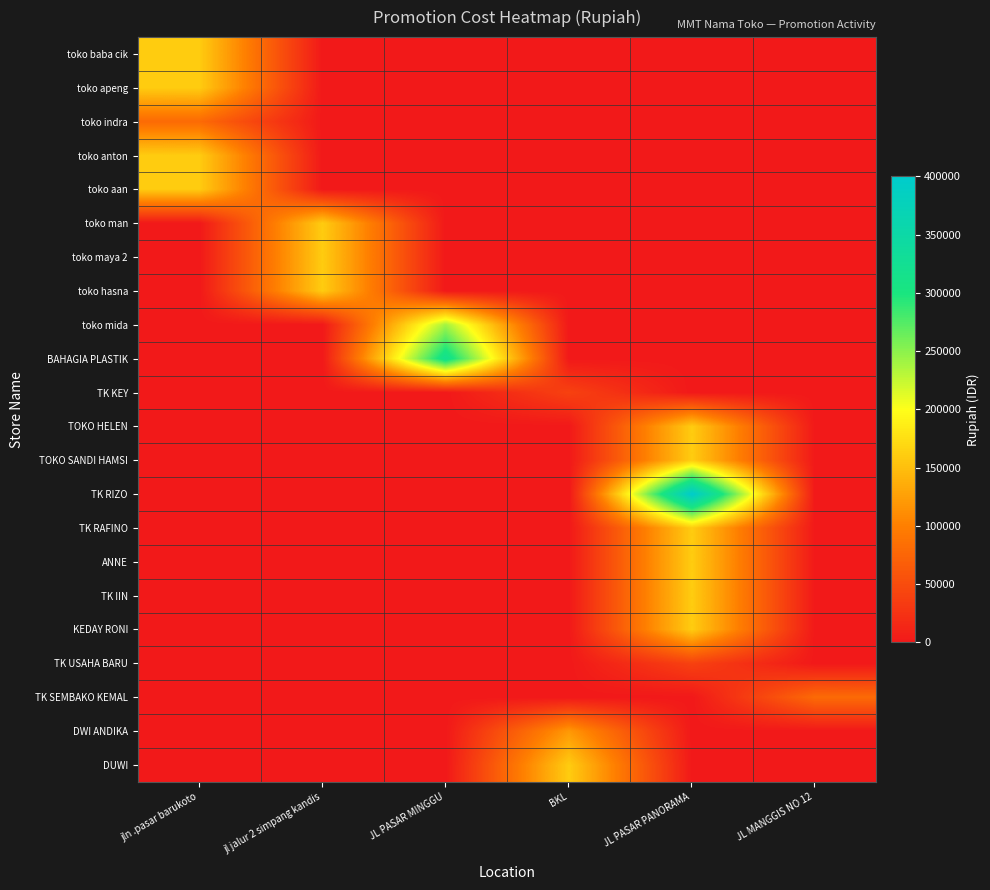

Reading left to right, transcribe all the data shown in this chart.

toko baba cik: jln .pasar barukoto=160000	jl jalur 2 simpang kandis=0	JL PASAR MINGGU=0	BKL=0	JL PASAR PANORAMA=0	JL MANGGIS NO 12=0
toko apeng: jln .pasar barukoto=160000	jl jalur 2 simpang kandis=0	JL PASAR MINGGU=0	BKL=0	JL PASAR PANORAMA=0	JL MANGGIS NO 12=0
toko indra: jln .pasar barukoto=80000	jl jalur 2 simpang kandis=0	JL PASAR MINGGU=0	BKL=0	JL PASAR PANORAMA=0	JL MANGGIS NO 12=0
toko anton: jln .pasar barukoto=160000	jl jalur 2 simpang kandis=0	JL PASAR MINGGU=0	BKL=0	JL PASAR PANORAMA=0	JL MANGGIS NO 12=0
toko aan: jln .pasar barukoto=160000	jl jalur 2 simpang kandis=0	JL PASAR MINGGU=0	BKL=0	JL PASAR PANORAMA=0	JL MANGGIS NO 12=0
toko man: jln .pasar barukoto=0	jl jalur 2 simpang kandis=160000	JL PASAR MINGGU=0	BKL=0	JL PASAR PANORAMA=0	JL MANGGIS NO 12=0
toko maya 2: jln .pasar barukoto=0	jl jalur 2 simpang kandis=160000	JL PASAR MINGGU=0	BKL=0	JL PASAR PANORAMA=0	JL MANGGIS NO 12=0
toko hasna: jln .pasar barukoto=0	jl jalur 2 simpang kandis=160000	JL PASAR MINGGU=0	BKL=0	JL PASAR PANORAMA=0	JL MANGGIS NO 12=0
toko mida: jln .pasar barukoto=0	jl jalur 2 simpang kandis=0	JL PASAR MINGGU=240000	BKL=0	JL PASAR PANORAMA=0	JL MANGGIS NO 12=0
BAHAGIA PLASTIK: jln .pasar barukoto=0	jl jalur 2 simpang kandis=0	JL PASAR MINGGU=320000	BKL=0	JL PASAR PANORAMA=0	JL MANGGIS NO 12=0
TK KEY: jln .pasar barukoto=0	jl jalur 2 simpang kandis=0	JL PASAR MINGGU=0	BKL=40000	JL PASAR PANORAMA=0	JL MANGGIS NO 12=0
TOKO HELEN: jln .pasar barukoto=0	jl jalur 2 simpang kandis=0	JL PASAR MINGGU=0	BKL=0	JL PASAR PANORAMA=160000	JL MANGGIS NO 12=0
TOKO SANDI HAMSI: jln .pasar barukoto=0	jl jalur 2 simpang kandis=0	JL PASAR MINGGU=0	BKL=0	JL PASAR PANORAMA=160000	JL MANGGIS NO 12=0
TK RIZO: jln .pasar barukoto=0	jl jalur 2 simpang kandis=0	JL PASAR MINGGU=0	BKL=0	JL PASAR PANORAMA=400000	JL MANGGIS NO 12=0
TK RAFINO: jln .pasar barukoto=0	jl jalur 2 simpang kandis=0	JL PASAR MINGGU=0	BKL=0	JL PASAR PANORAMA=160000	JL MANGGIS NO 12=0
ANNE: jln .pasar barukoto=0	jl jalur 2 simpang kandis=0	JL PASAR MINGGU=0	BKL=0	JL PASAR PANORAMA=160000	JL MANGGIS NO 12=0
TK IIN: jln .pasar barukoto=0	jl jalur 2 simpang kandis=0	JL PASAR MINGGU=0	BKL=0	JL PASAR PANORAMA=160000	JL MANGGIS NO 12=0
KEDAY RONI: jln .pasar barukoto=0	jl jalur 2 simpang kandis=0	JL PASAR MINGGU=0	BKL=0	JL PASAR PANORAMA=160000	JL MANGGIS NO 12=0
TK USAHA BARU: jln .pasar barukoto=0	jl jalur 2 simpang kandis=0	JL PASAR MINGGU=0	BKL=0	JL PASAR PANORAMA=40000	JL MANGGIS NO 12=0
TK SEMBAKO KEMAL: jln .pasar barukoto=0	jl jalur 2 simpang kandis=0	JL PASAR MINGGU=0	BKL=0	JL PASAR PANORAMA=0	JL MANGGIS NO 12=80000
DWI ANDIKA: jln .pasar barukoto=0	jl jalur 2 simpang kandis=0	JL PASAR MINGGU=0	BKL=120000	JL PASAR PANORAMA=0	JL MANGGIS NO 12=0
DUWI: jln .pasar barukoto=0	jl jalur 2 simpang kandis=0	JL PASAR MINGGU=0	BKL=160000	JL PASAR PANORAMA=0	JL MANGGIS NO 12=0